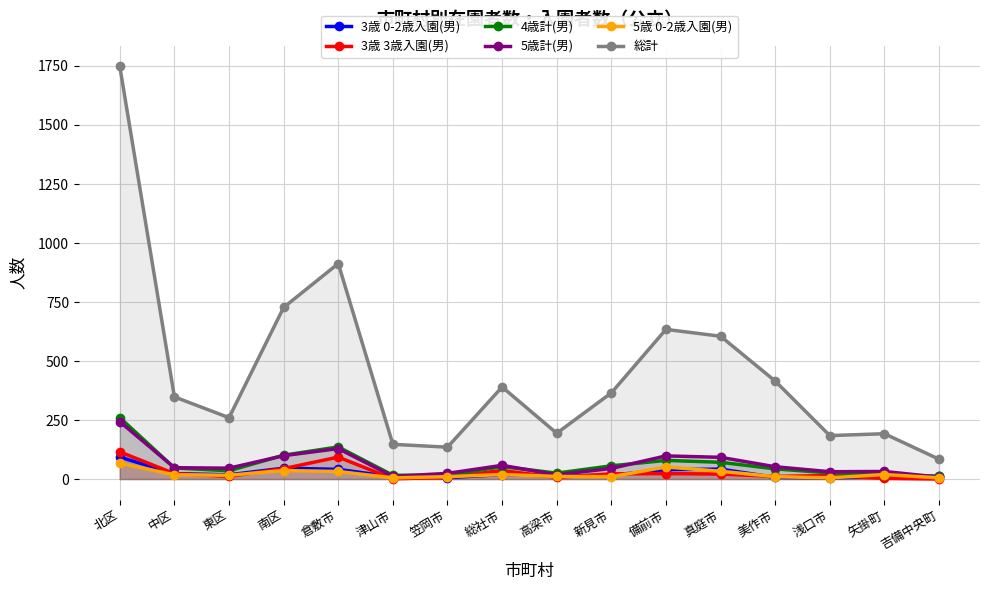

Reading right to left, list all the values displayed in this chart.

3歳 0-2歳入園(男): 12	10	5	7	42	40	16	13	19	6	9	41	46	18	23	93
3歳 3歳入園(男): 0	3	15	11	21	23	22	7	36	7	1	93	44	11	23	115
4歳計(男): 11	19	26	43	71	79	56	25	53	16	16	136	101	35	47	260
5歳計(男): 8	32	31	52	92	98	45	18	58	24	11	129	99	46	48	243
5歳 0-2歳入園(男): 5	19	5	10	33	51	10	11	19	10	5	32	36	16	18	67
総計: 84	192	184	415	605	634	365	194	390	135	147	913	727	260	348	1748